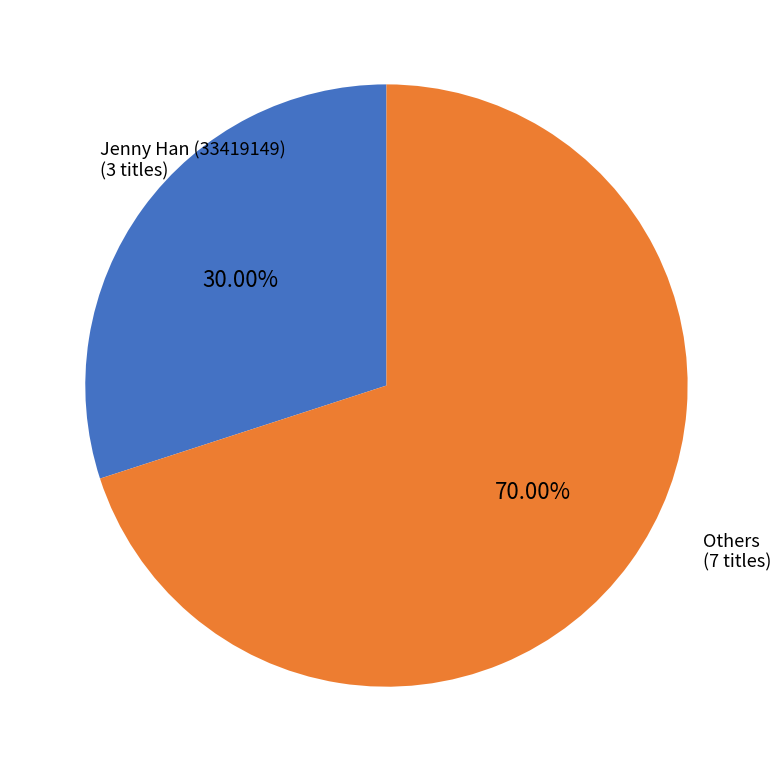

Rank the categories by value from lowest to highest.

Jenny Han (33419149), Others